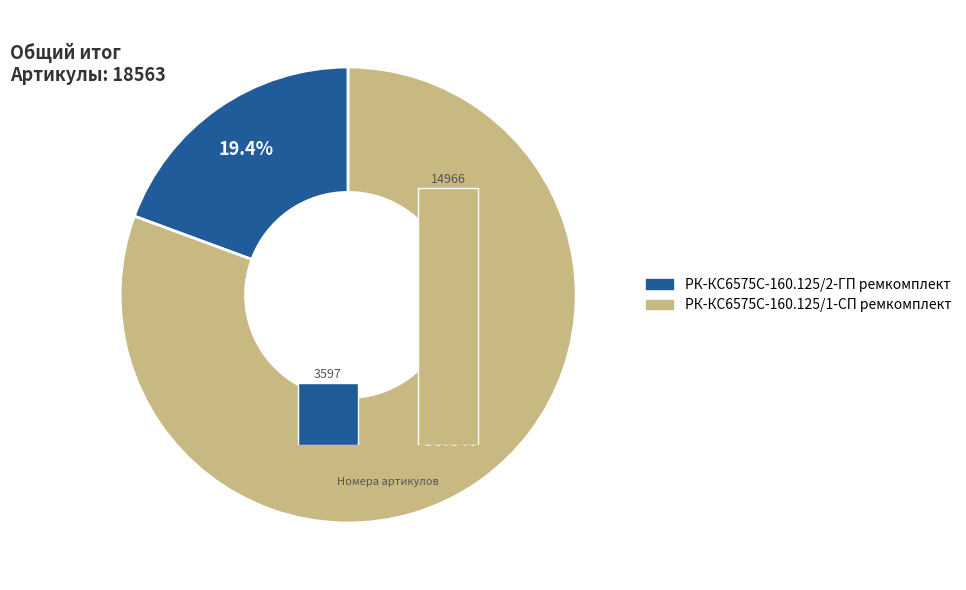

The 0 slice represents 19% of the pie. True or false?

True